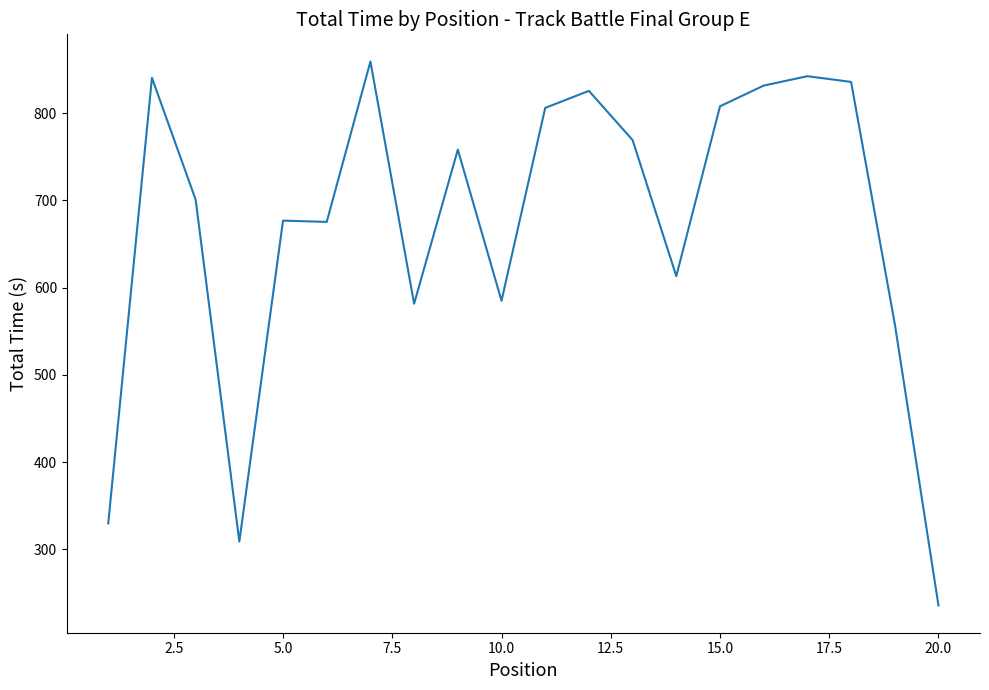

True or false: the data has more than 0 interior local peaks.

True